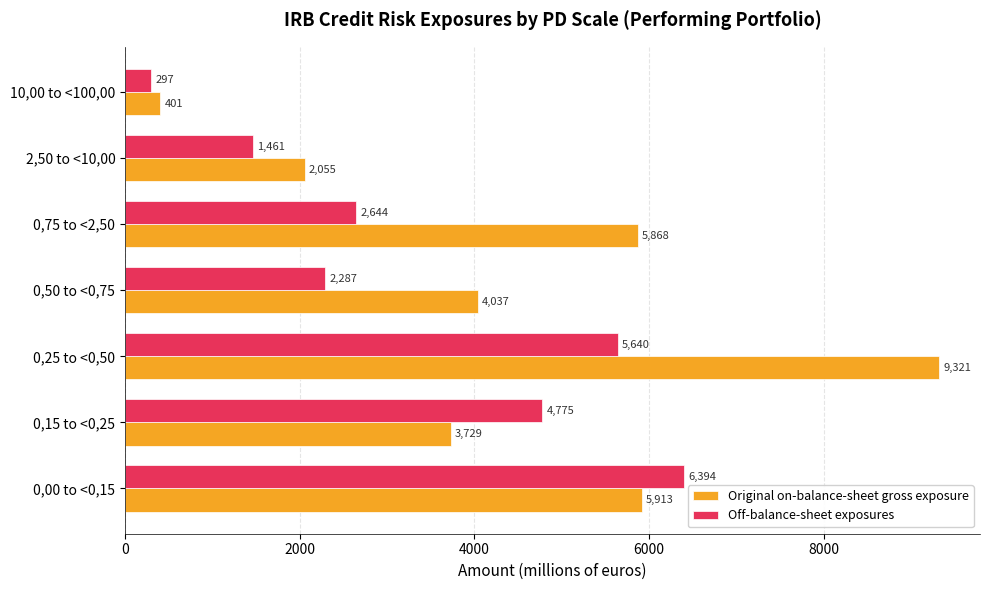

At which label does Original on-balance-sheet gross exposure reach its minimum?

10,00 to <100,00